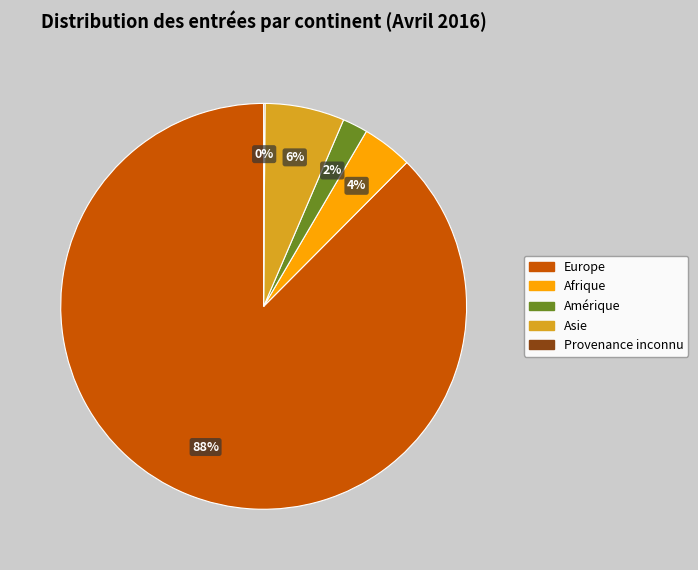

To the nearest percent, what is the average slice percentage?

20%